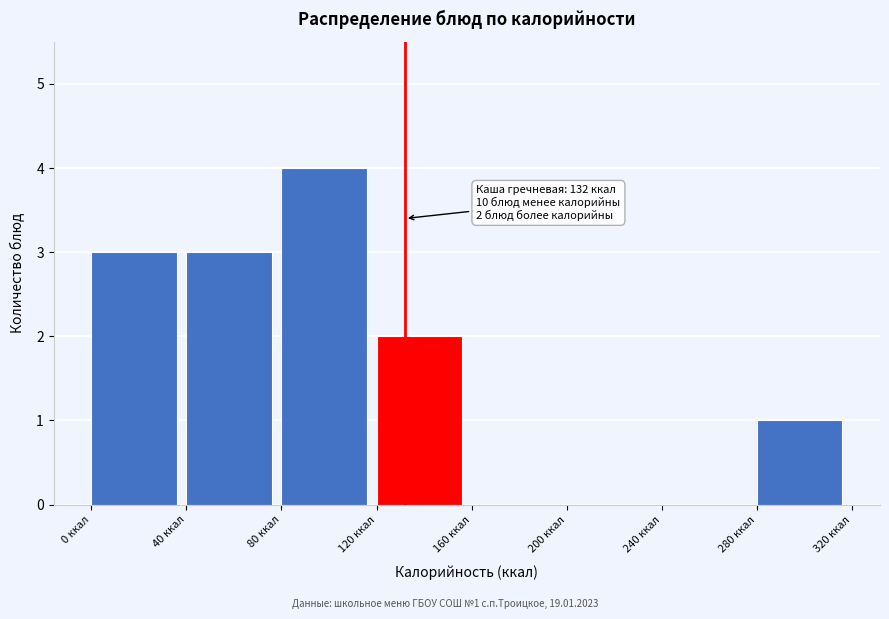

Over which range of the x-axis is the bar tallest?

80 to 120